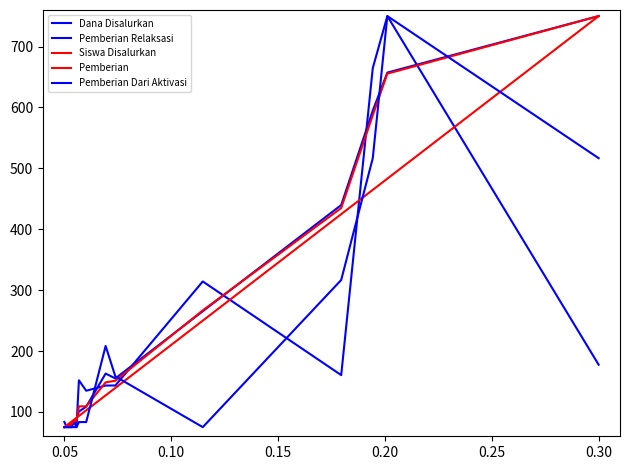

What is the sum of all Dana Disalurkan values?

3794.4